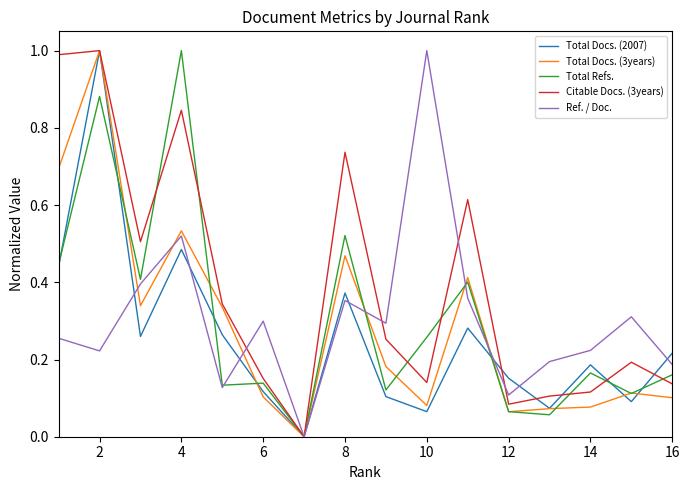

Which series has the largest total across all categories?

Citable Docs. (3years)